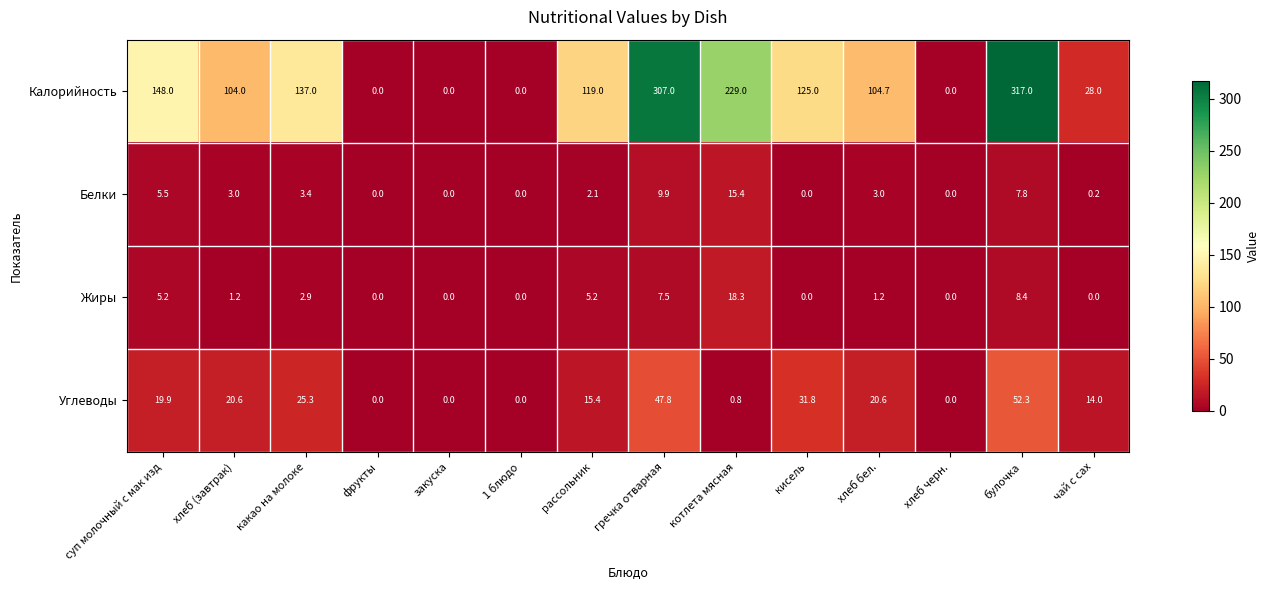

Rank the series by their maximum value, from lowest to highest.

Белки, Жиры, Углеводы, Калорийность